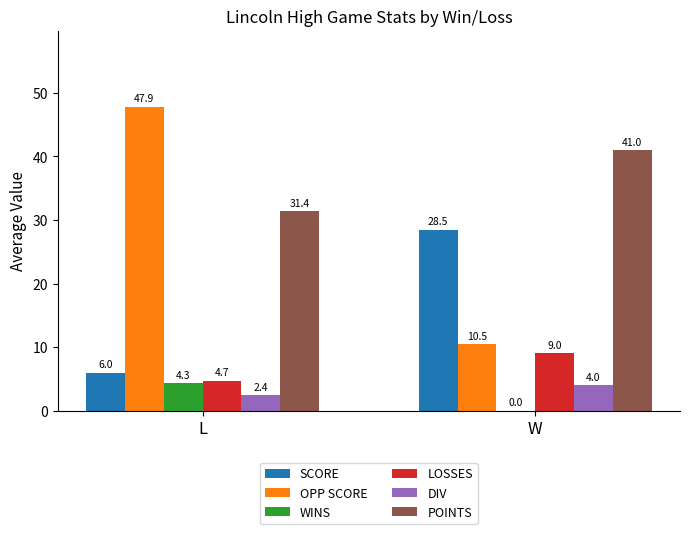

What is the maximum value for SCORE?

28.5